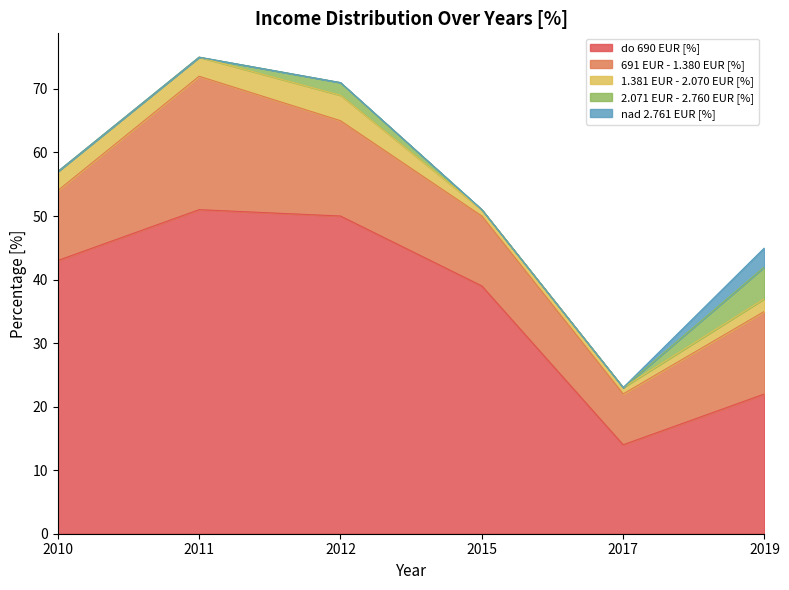

Which label corresponds to the smallest value in the chart?

2010